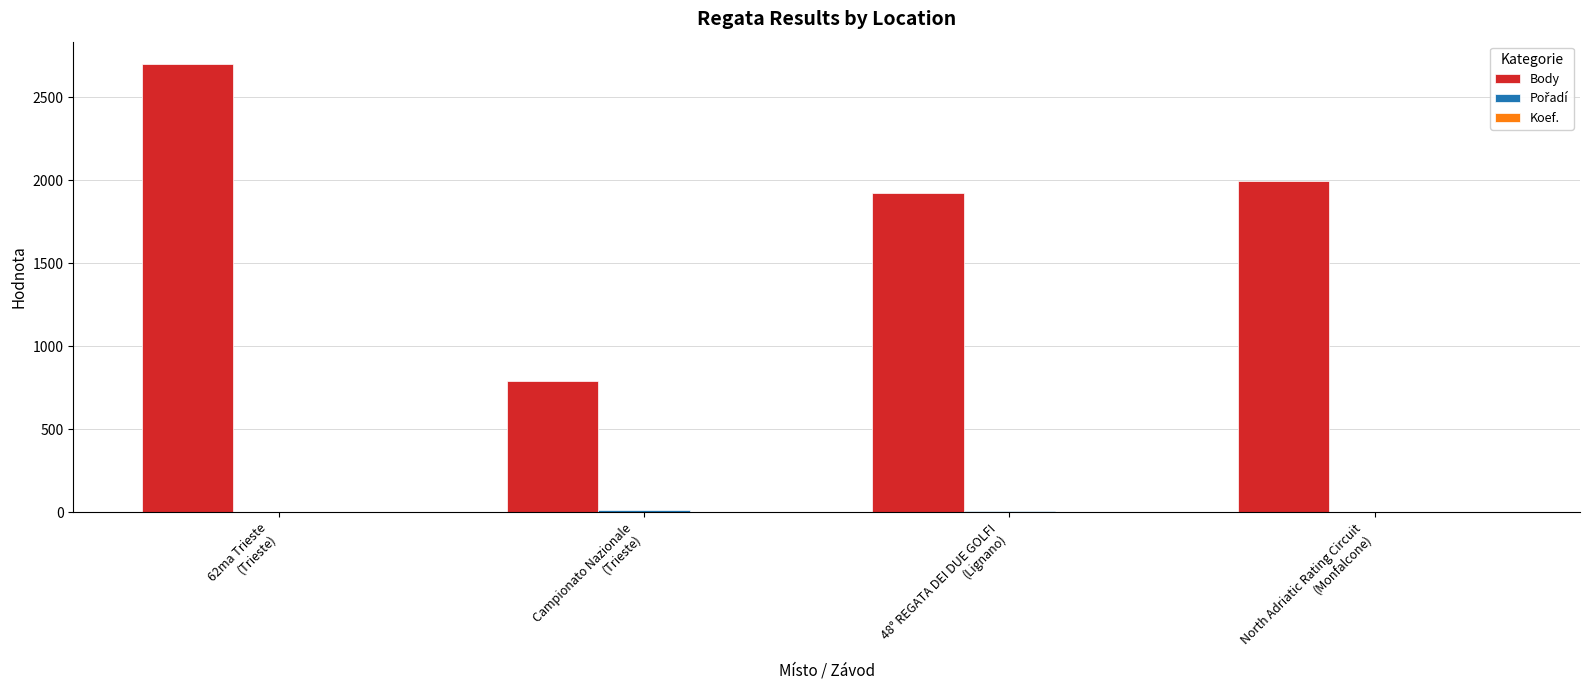

Which series has the largest total across all categories?

Body